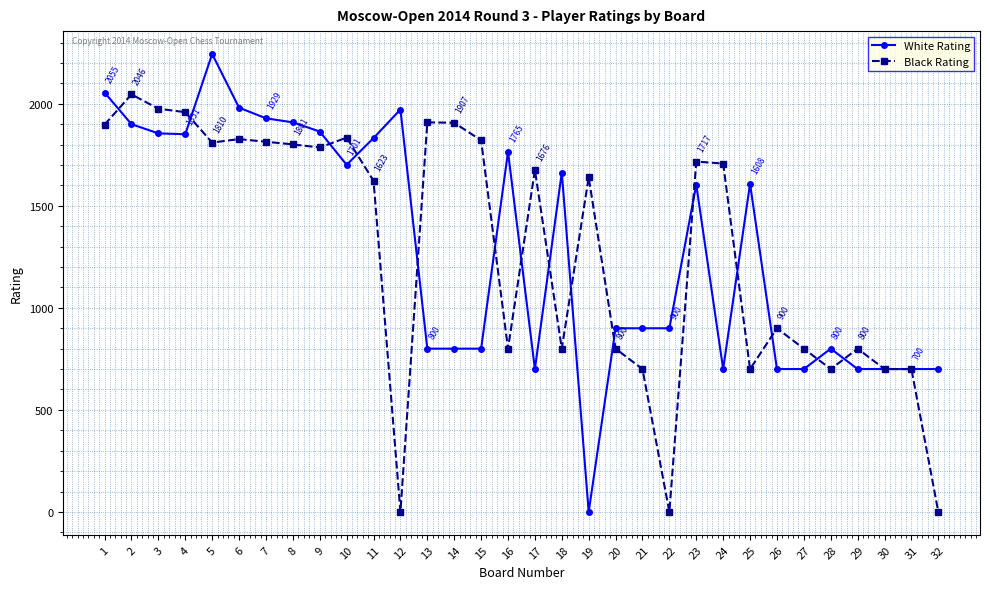

At which category does Black Rating reach its first local peak?

2